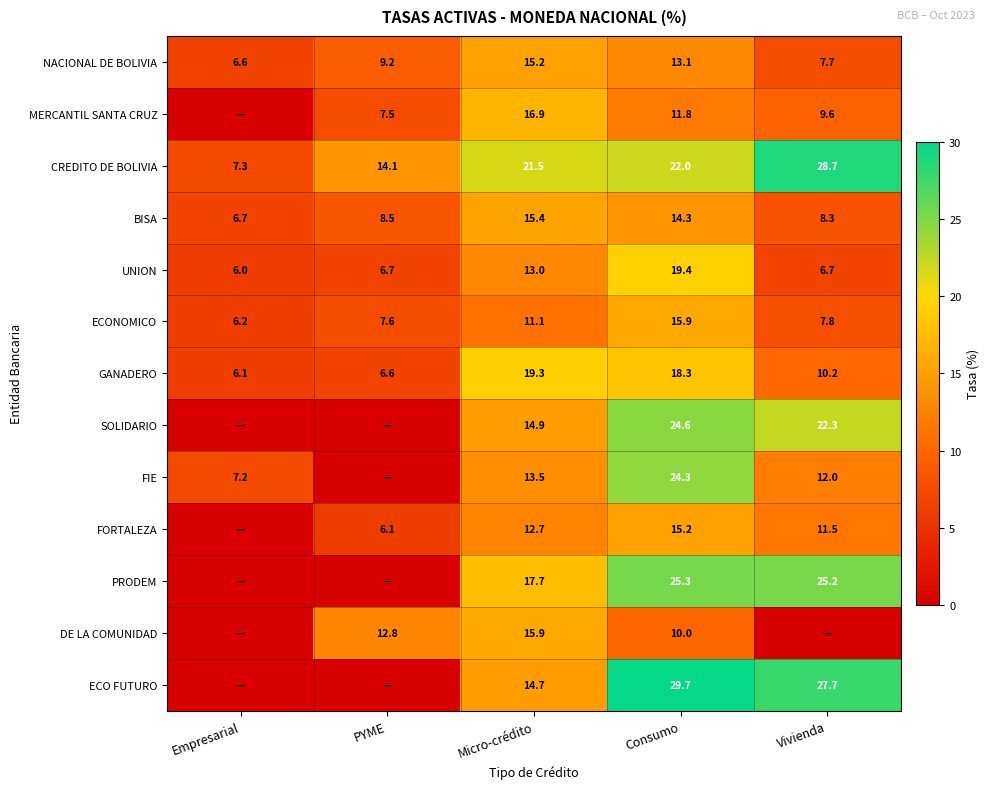

Where does the ECONOMICO series first go above 7?

PYME